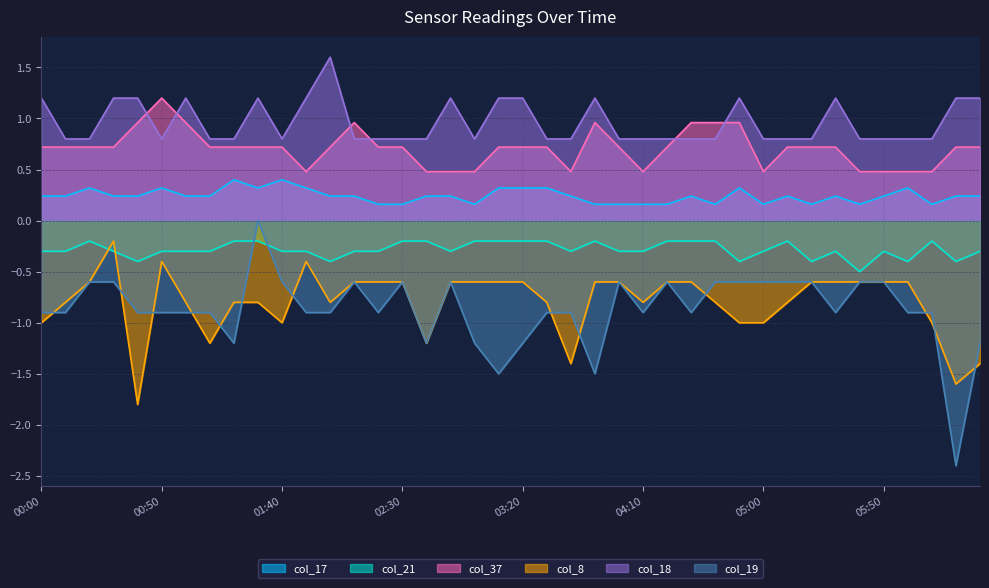

How many col_8 values are between -1 and 0?

34